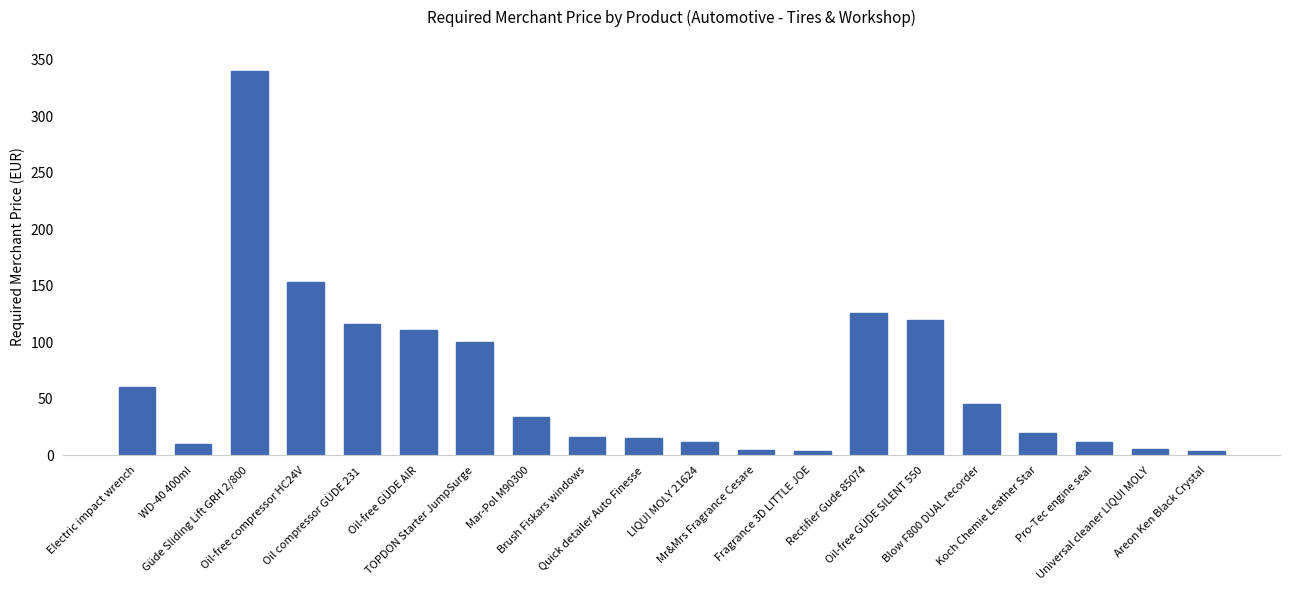

What is the sum of the values at Mr&Mrs Fragrance Cesare and Electric impact wrench?

64.7